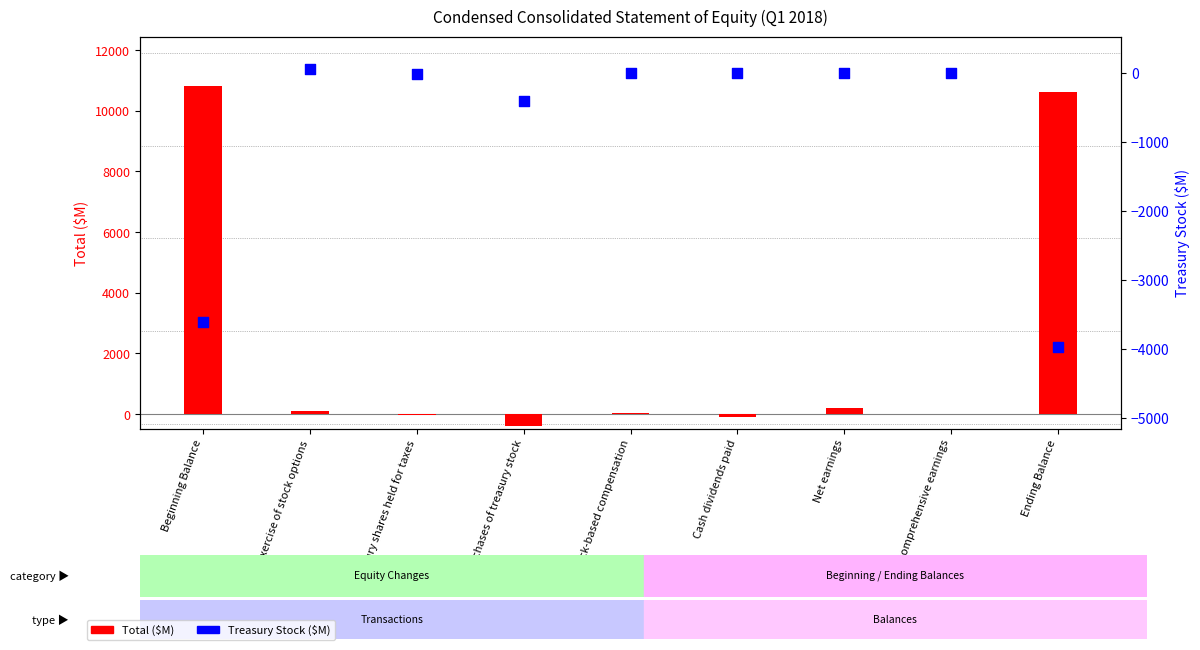

What is the total value across all series at Treasury shares held for taxes?

-35